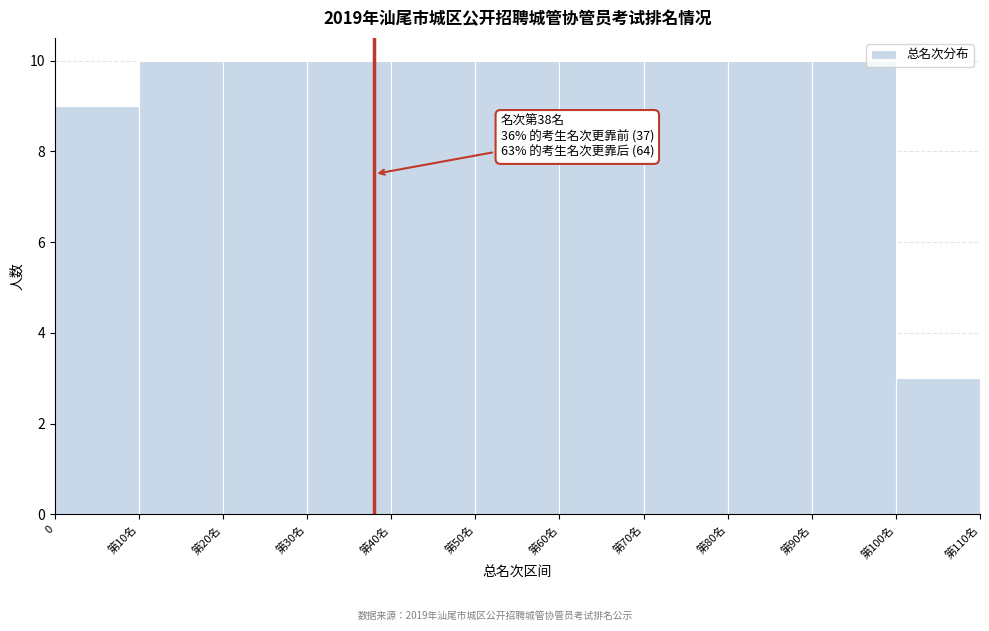

Reading right to left, extract all data points from this chart.

3	10	10	10	10	10	10	10	10	10	9